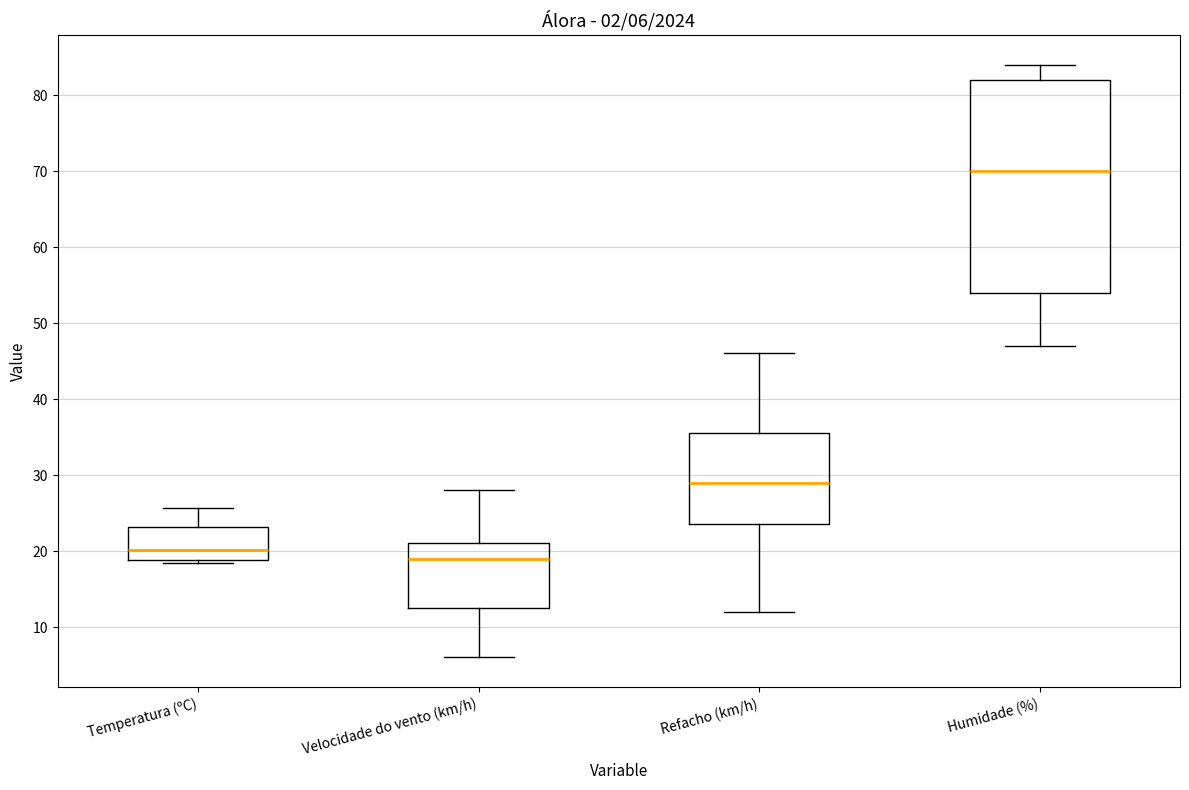

Which box's median line is the highest?

Humidade (%)